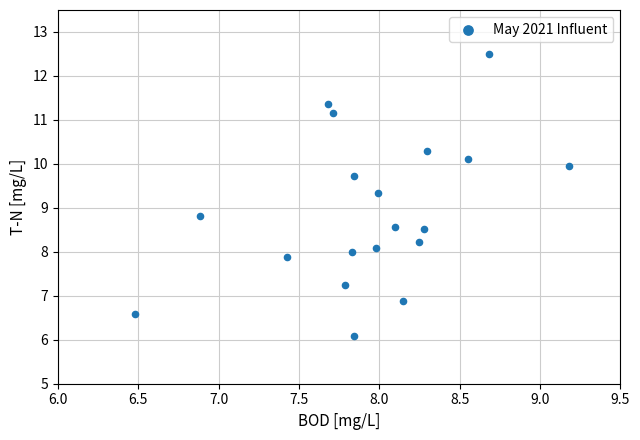

What Y value in the scatter plot is closest to 9?

8.8